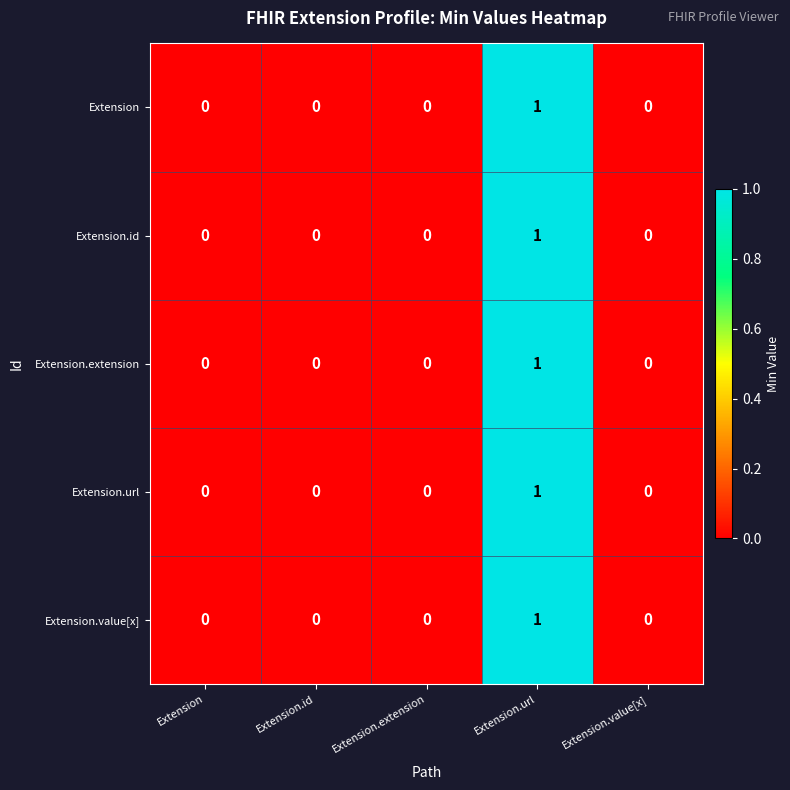

Is it true that Extension.id equals -1 at Extension.extension?

False